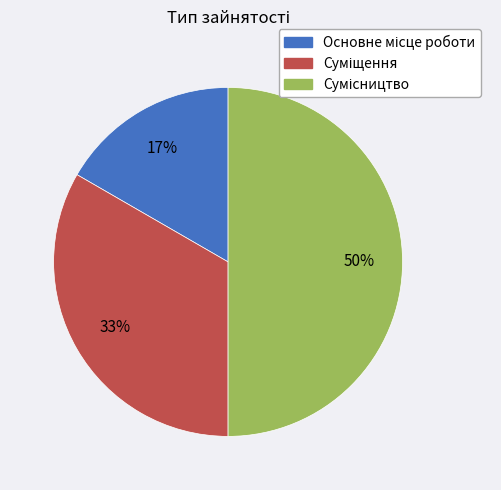

To the nearest percent, what is the average slice percentage?

33%